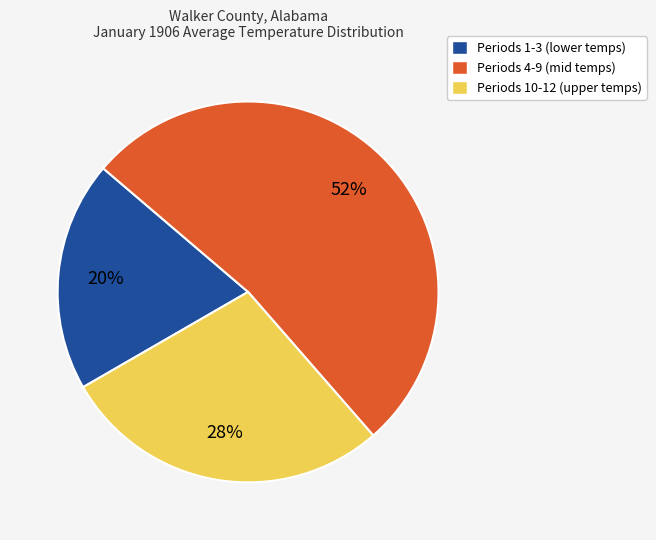

Is there any slice that represents more than half of the pie?

Yes